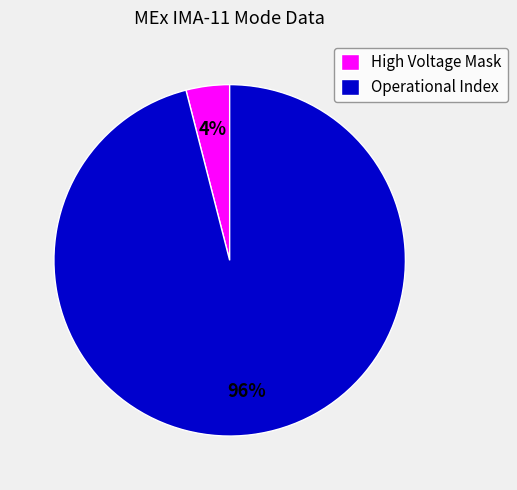

Rank the categories by value from highest to lowest.

Operational Index, High Voltage Mask